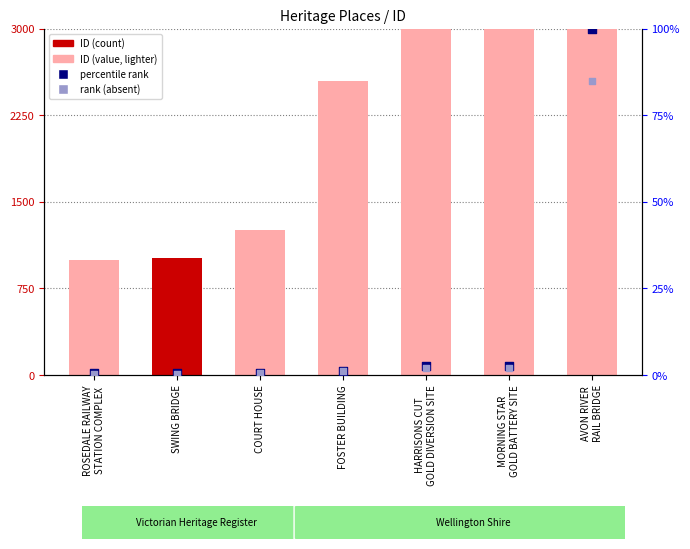

Is the value of ID at MORNING STAR
GOLD BATTERY SITE greater than the value of percentile rank within the sample at MORNING STAR
GOLD BATTERY SITE?

Yes